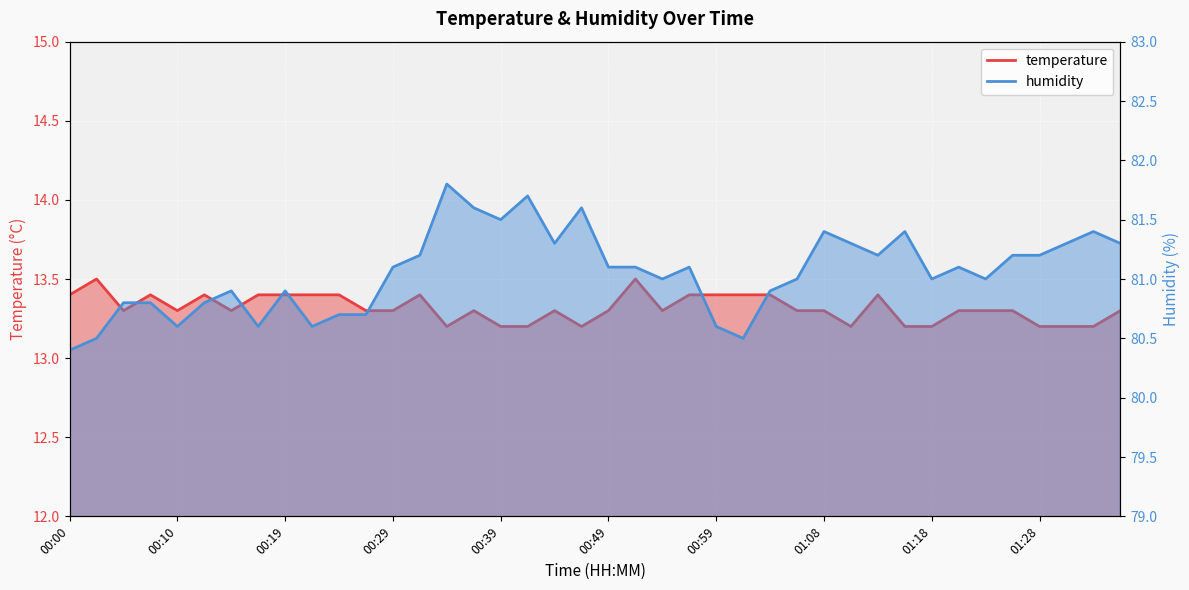

True or false: temperature and humidity cross at least once.

False